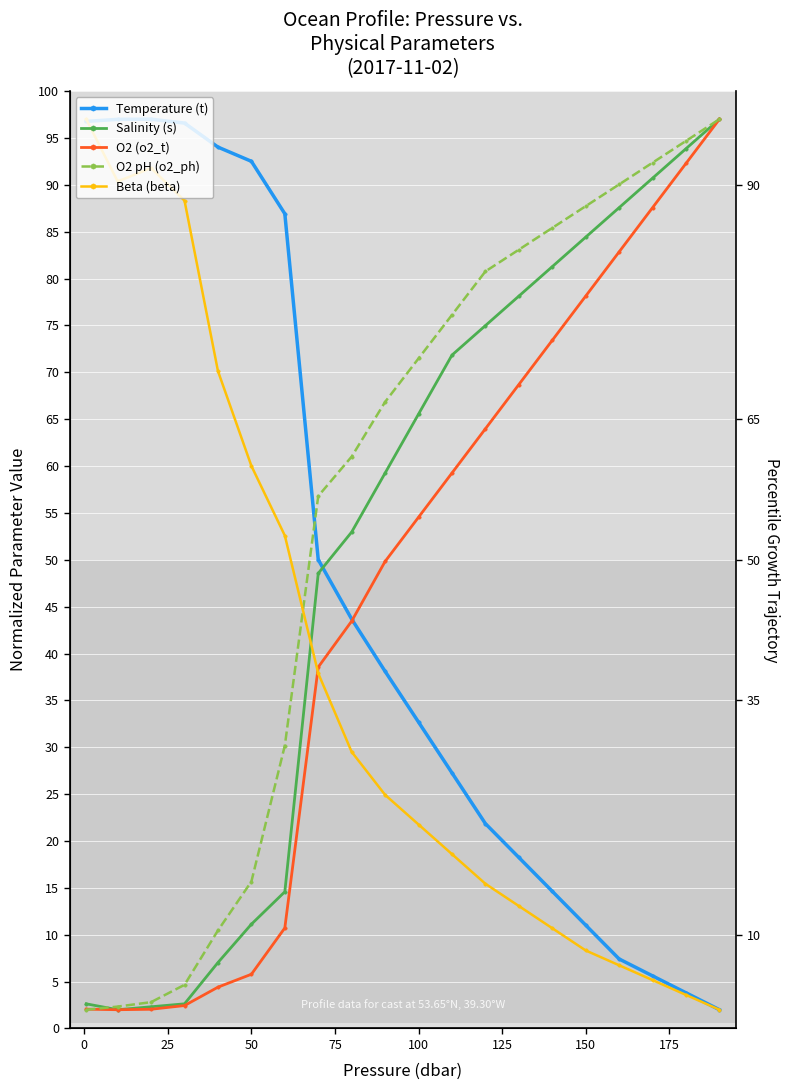

True or false: O2 (o2_t) and Salinity (s) cross at least once.

False